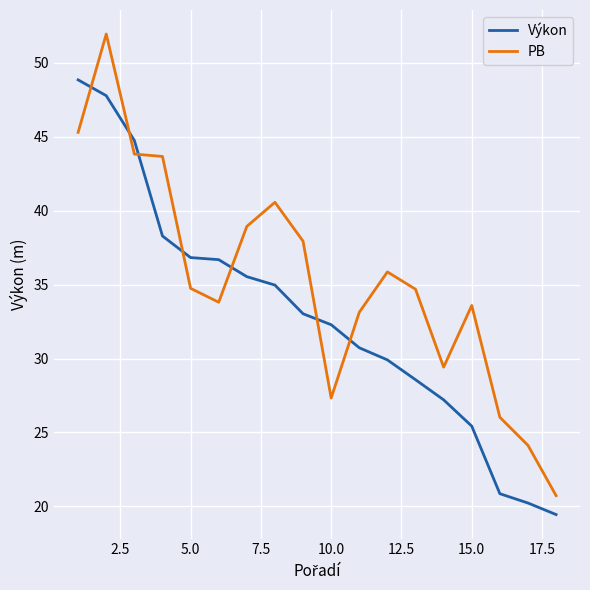

What is the highest value of the Výkon series?

48.9